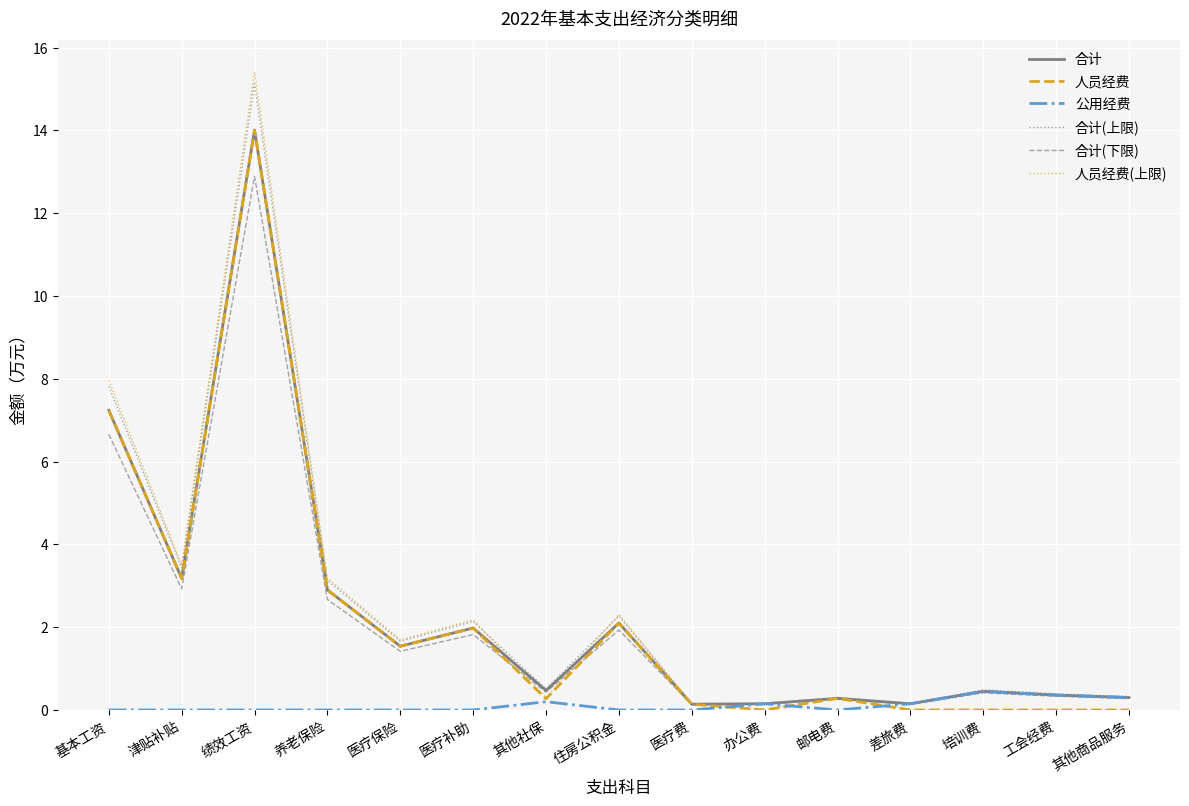

What position from the right is 医疗保险?

11